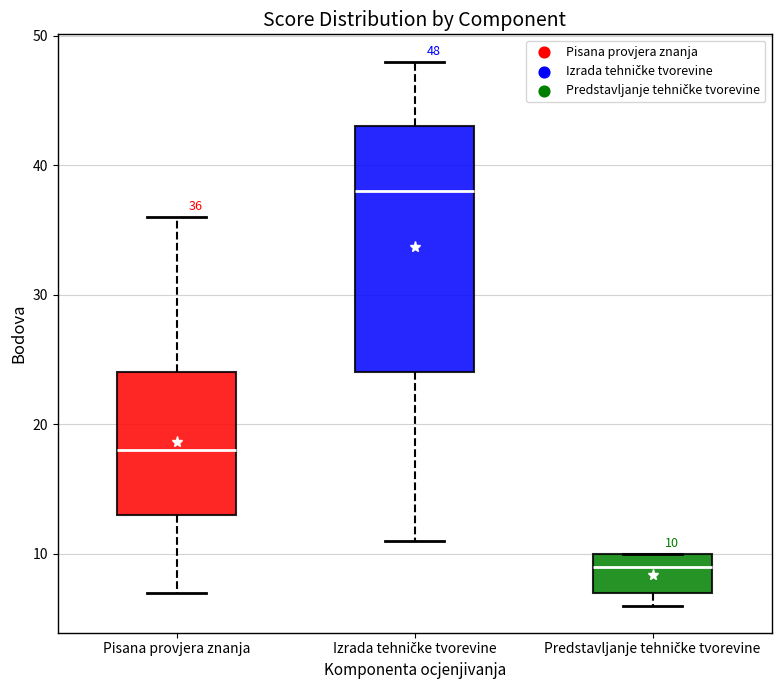

Which box's median line is the lowest?

Predstavljanje tehničke tvorevine